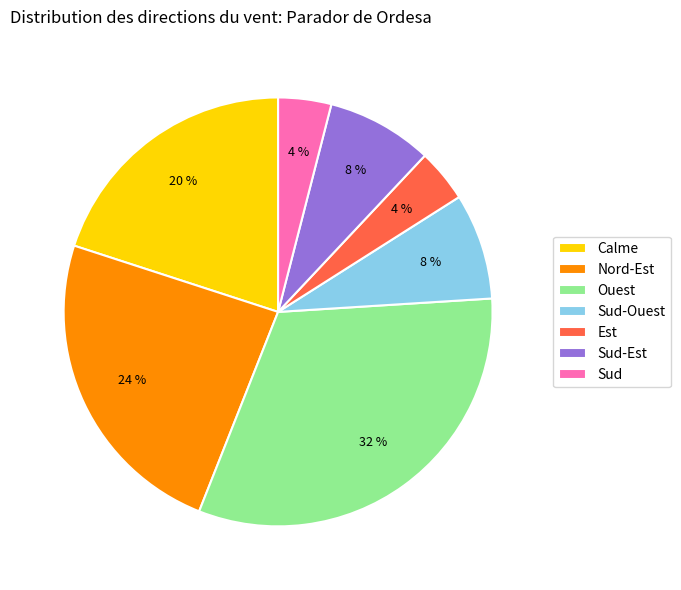

Which has a higher value, Sud-Est or Nord-Est?

Nord-Est